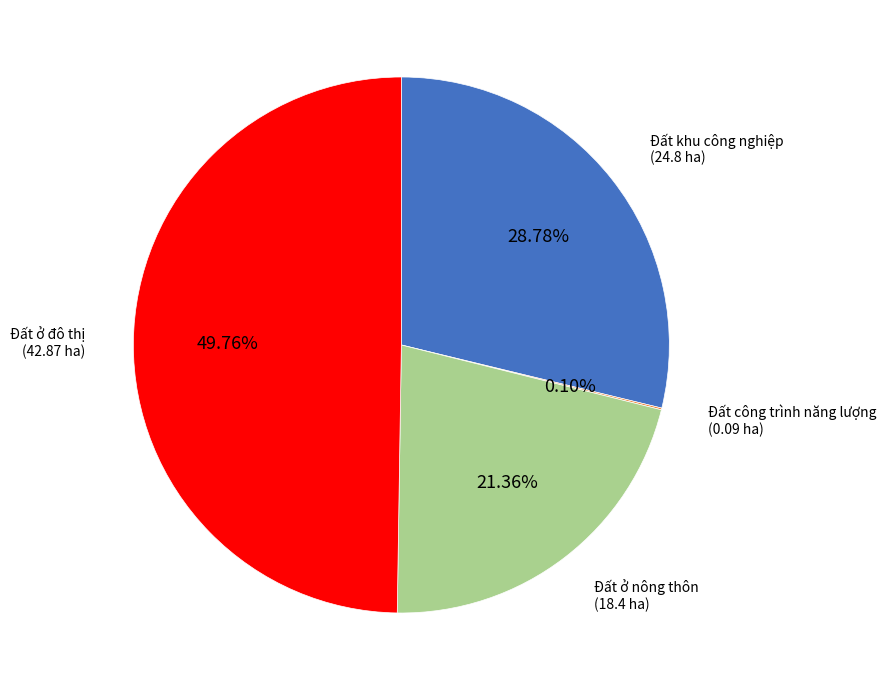

How many slices are in this pie chart?

4